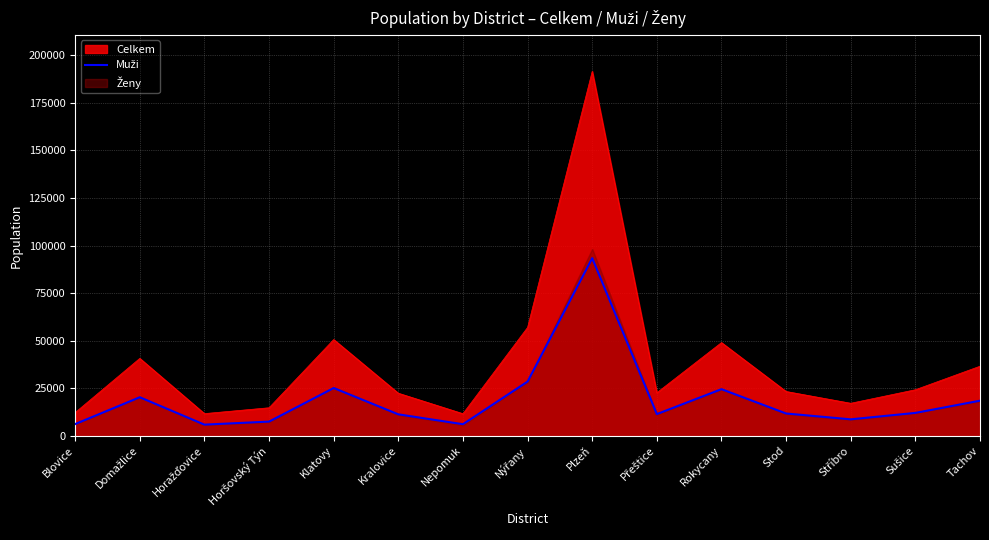

What is the difference between the values at Stod and Tachov?

6738